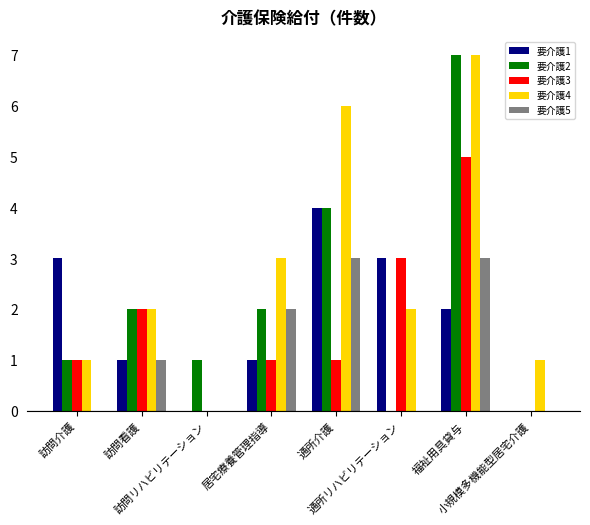

What are all the series names shown in the legend?

要介護1, 要介護2, 要介護3, 要介護4, 要介護5